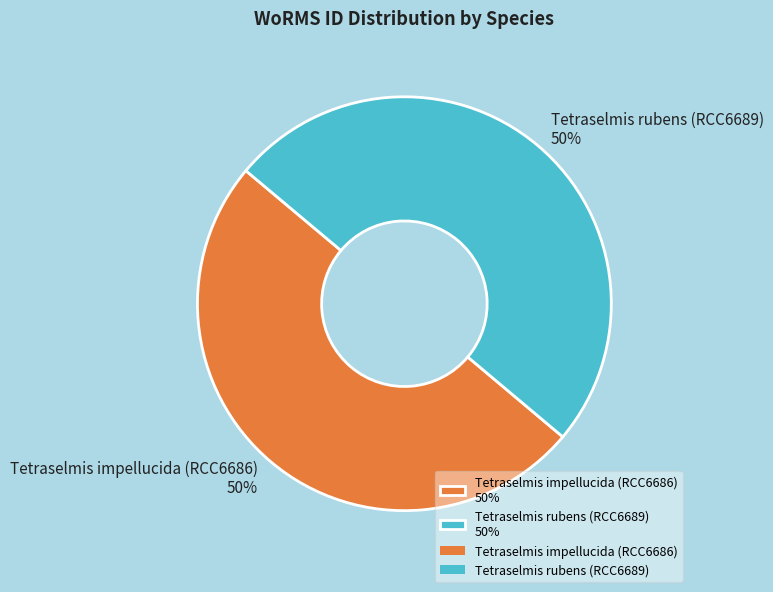

How many segments does this pie chart have?

2